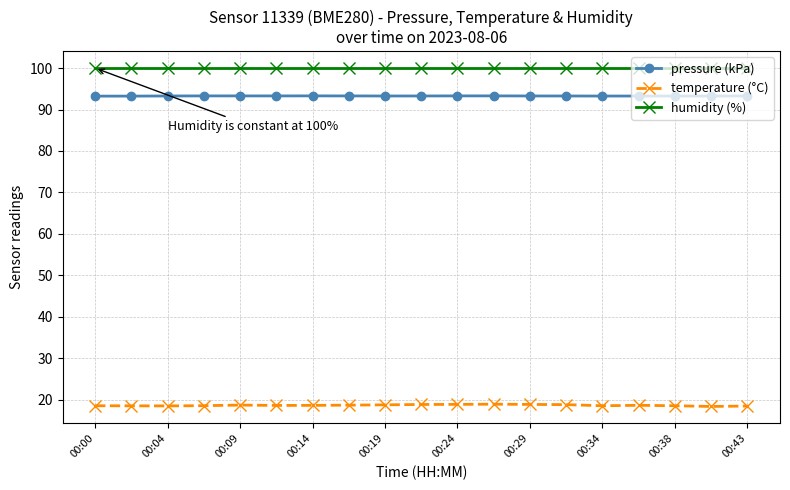

What is the maximum value for humidity (%)?

100.0